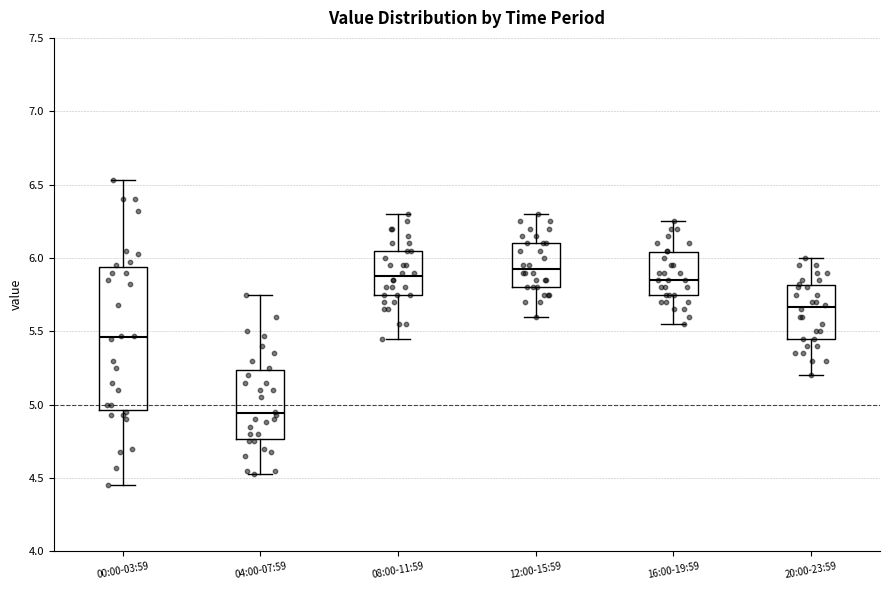

Reading left to right, transcribe this box plot: for each box, give where its median line is, the range the box spans, and where its two whiskers end, as read against the y-axis. The values are not printed on the chart, so give them approximately, as read against the axis.

00:00-03:59: median 5.45, box 4.95 to 5.95, whiskers 4.45 to 6.55
04:00-07:59: median 4.95, box 4.75 to 5.25, whiskers 4.55 to 5.75
08:00-11:59: median 5.90, box 5.75 to 6.05, whiskers 5.45 to 6.30
12:00-15:59: median 5.95, box 5.80 to 6.10, whiskers 5.60 to 6.30
16:00-19:59: median 5.85, box 5.75 to 6.05, whiskers 5.55 to 6.25
20:00-23:59: median 5.65, box 5.45 to 5.80, whiskers 5.20 to 6.00